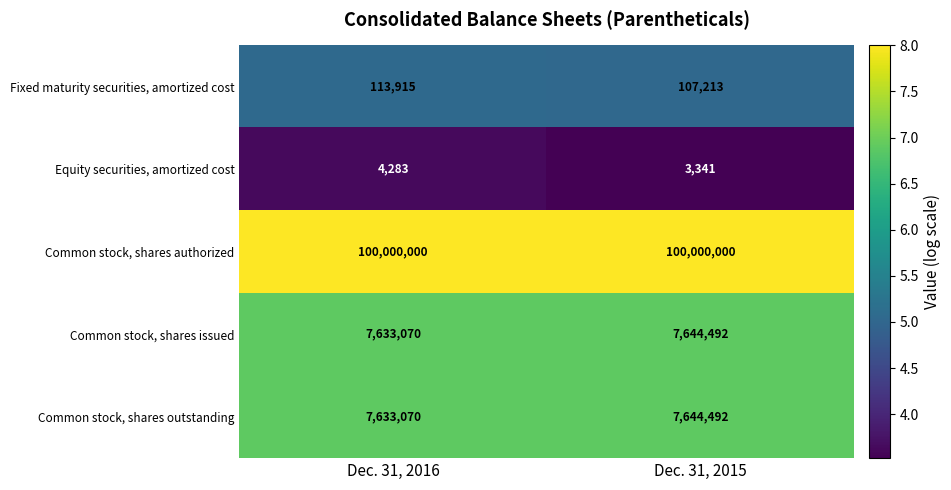

What is the spread (max minus min) of values at Dec. 31, 2015?

99996659